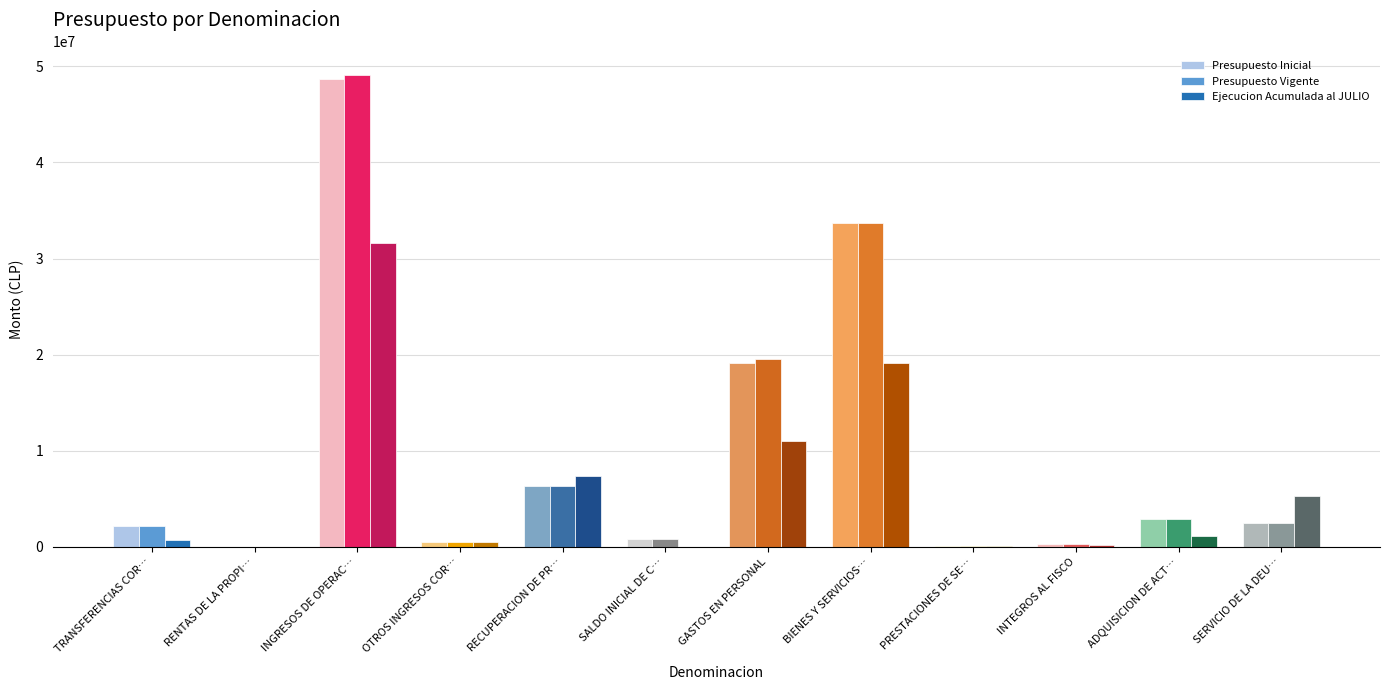

Where is Presupuesto Vigente nearest to the value 24571326?

GASTOS EN PERSONAL